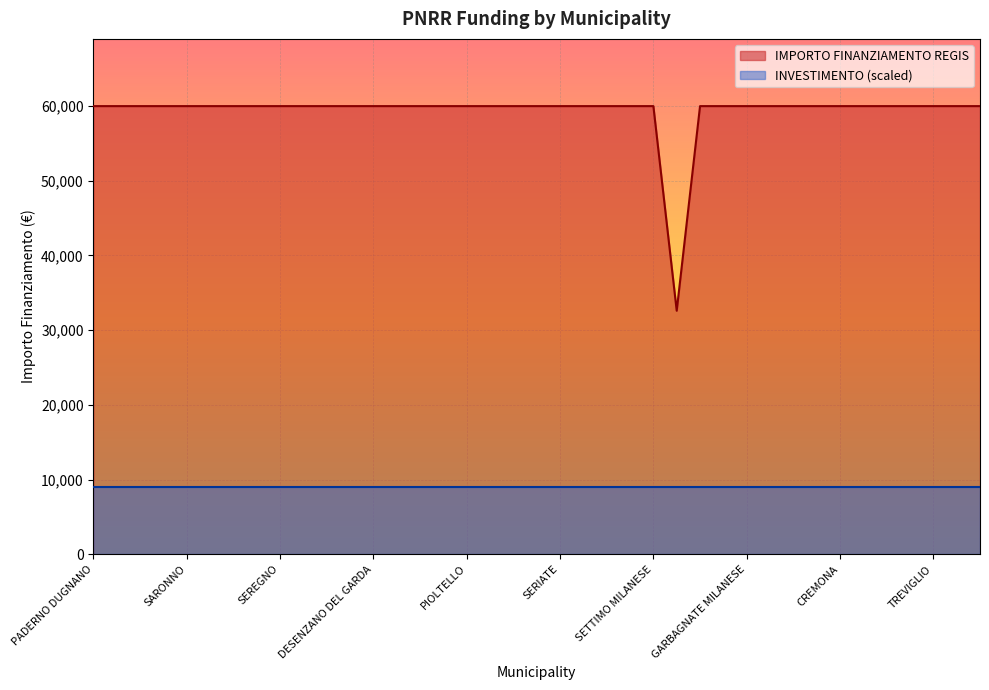

Reading left to right, list all the values displayed in this chart.

PADERNO DUGNANO=59966	ROMANO DI LOMBARDIA=59966	LIMBIATE=59966	PAVIA=59966	SARONNO=59966	LAINATE=59966	BUCCINASCO=59966	BOLLATE=59966	SEREGNO=59966	MAGENTA=59966	VIGEVANO=59966	VOGHERA=59966	DESENZANO DEL GARDA=59966	LISSONE=59966	CORNAREDO=59966	PARABIAGO=59966	PIOLTELLO=59966	BRESSO=59966	SUZZARA=59966	CERNUSCO SUL NAVIGLIO=59966	SERIATE=59966	SAN DONATO MILANESE=59966	MANTOVA=59966	SEGRATE=59966	SETTIMO MILANESE=59966	GALBIATE=32589	CORSICO=59966	TREZZANO SUL NAVIGLIO=59966	GARBAGNATE MILANESE=59966	MEDA=59966	CESANO BOSCONE=59966	CANTU=59966	CREMONA=59966	BRUGHERIO=59966	RHO=59966	CINISELLO BALSAMO=59966	TREVIGLIO=59966	LUMEZZANE=59966	GIUSSANO=59966